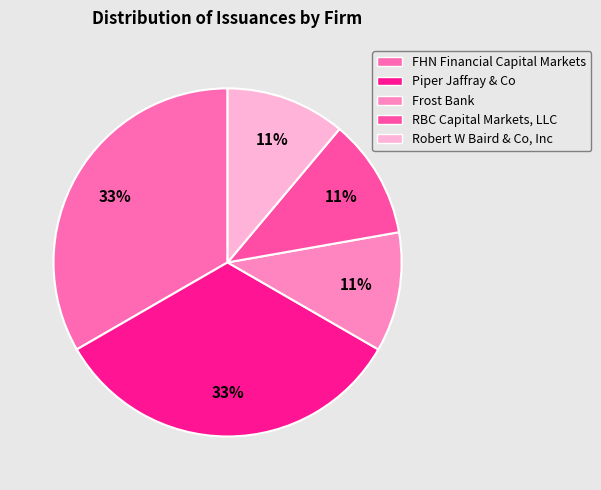

To the nearest percent, what is the average slice percentage?

20%